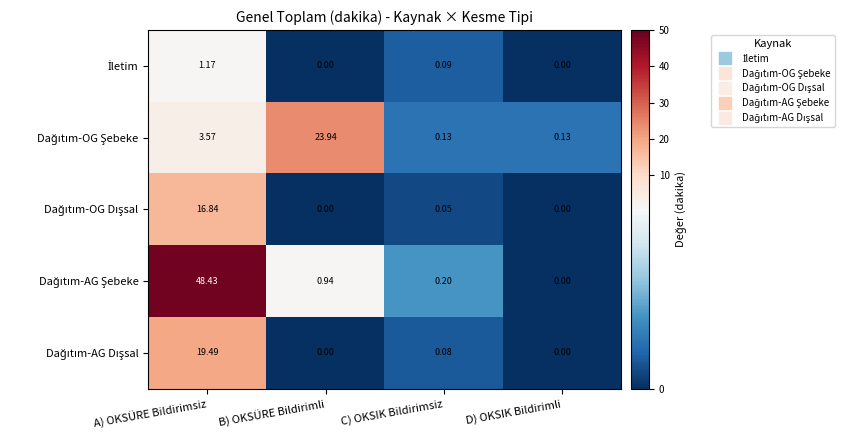

At which category is the sum across all series the highest?

A) OKSÜRE Bildirimsiz